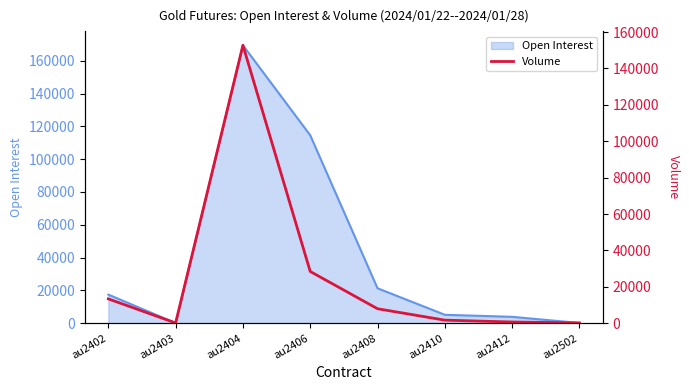

True or false: the data has more than 0 interior local peaks.

True